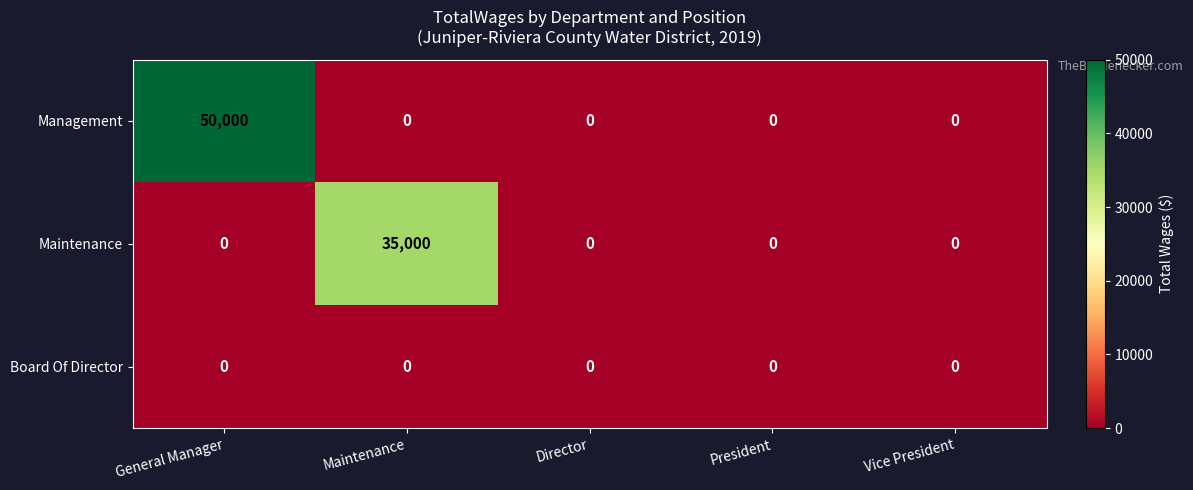

Which series has the largest total across all categories?

Management